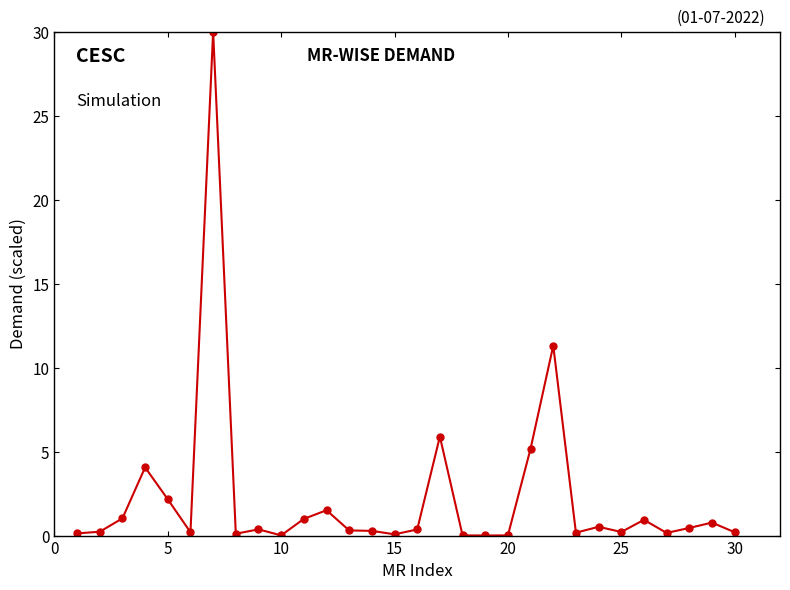

What is the value of the 5th point from the left?

2.2